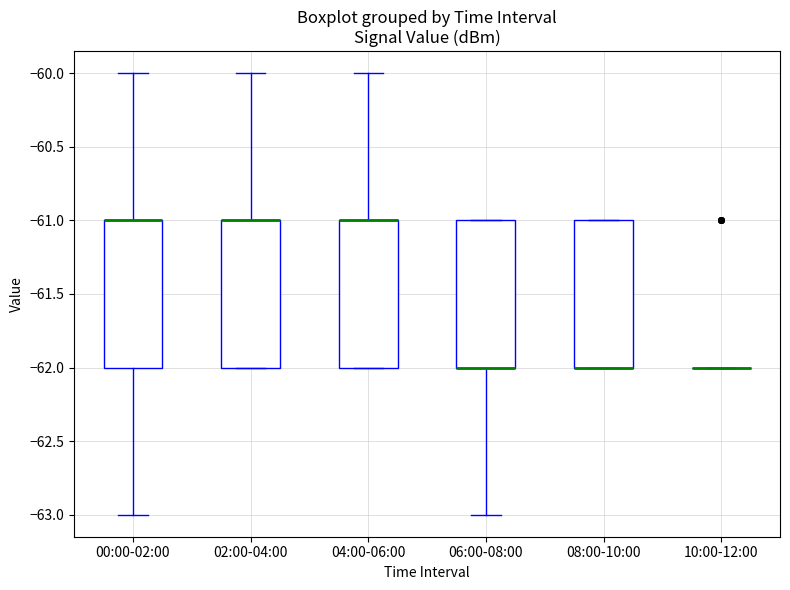

Reading left to right, transcribe this box plot: for each box, give where its median line is, the range the box spans, and where its two whiskers end, as read against the y-axis. The values are not printed on the chart, so give them approximately, as read against the axis.

00:00-02:00: median -61 (drawn on the box's upper edge), box -62 to -61, whiskers -63 to -60
02:00-04:00: median -61 (drawn on the box's upper edge), box -62 to -61, whiskers -62 to -60
04:00-06:00: median -61 (drawn on the box's upper edge), box -62 to -61, whiskers -62 to -60
06:00-08:00: median -62 (drawn on the box's lower edge), box -62 to -61, whiskers -63 to -61
08:00-10:00: median -62 (drawn on the box's lower edge), box -62 to -61, whiskers -62 to -61
10:00-12:00: box collapsed to a line at -62, whiskers -62 to -62